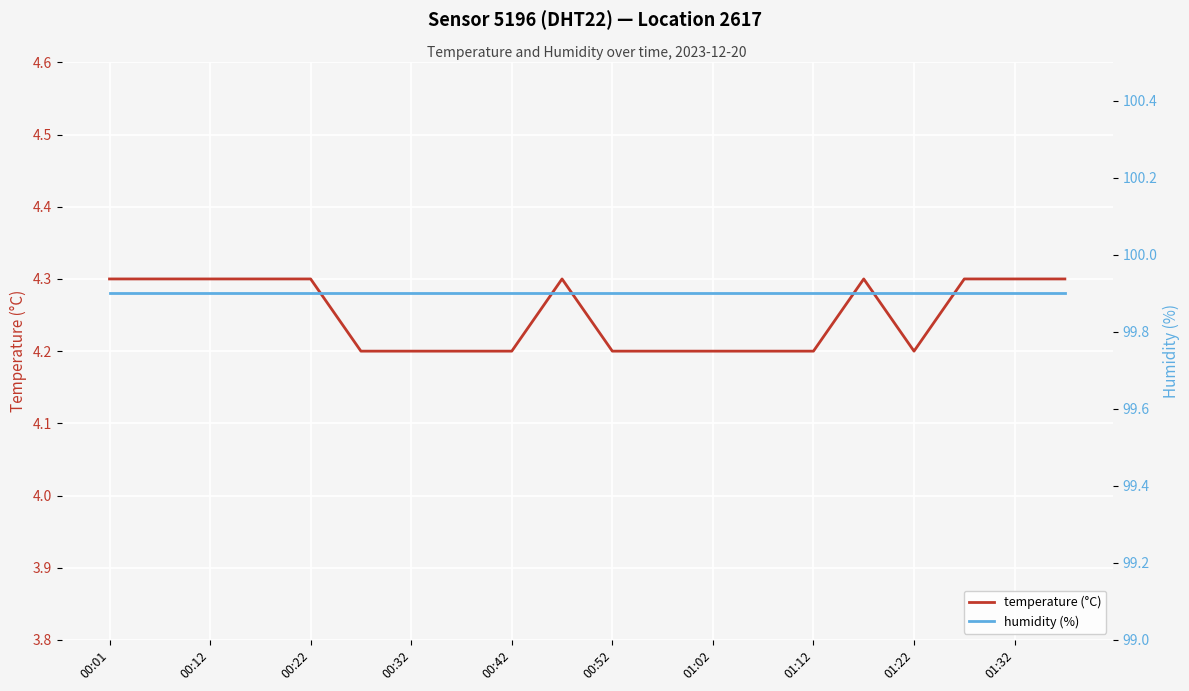

True or false: temperature (°C) has more than 1 interior local peaks.

True